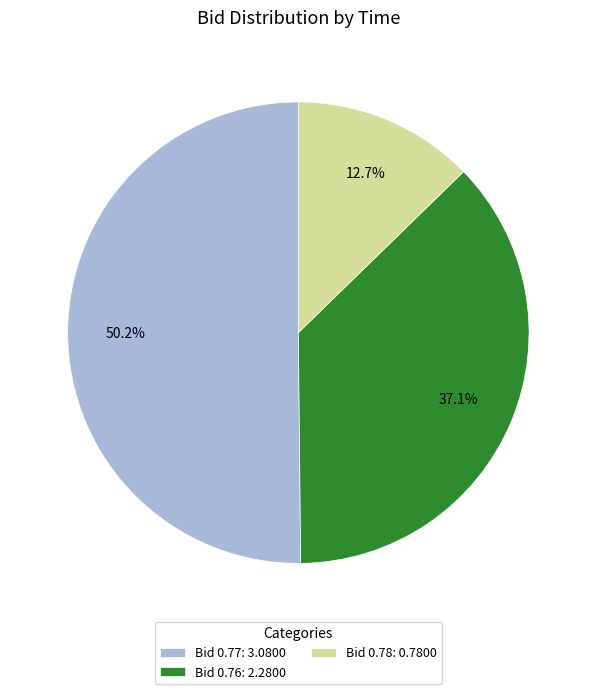

How many slices are in this pie chart?

3